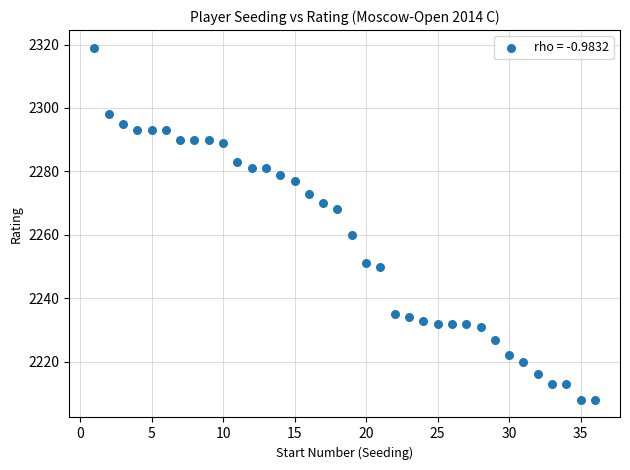

What Y value in the scatter plot is closest to 2263?

2260